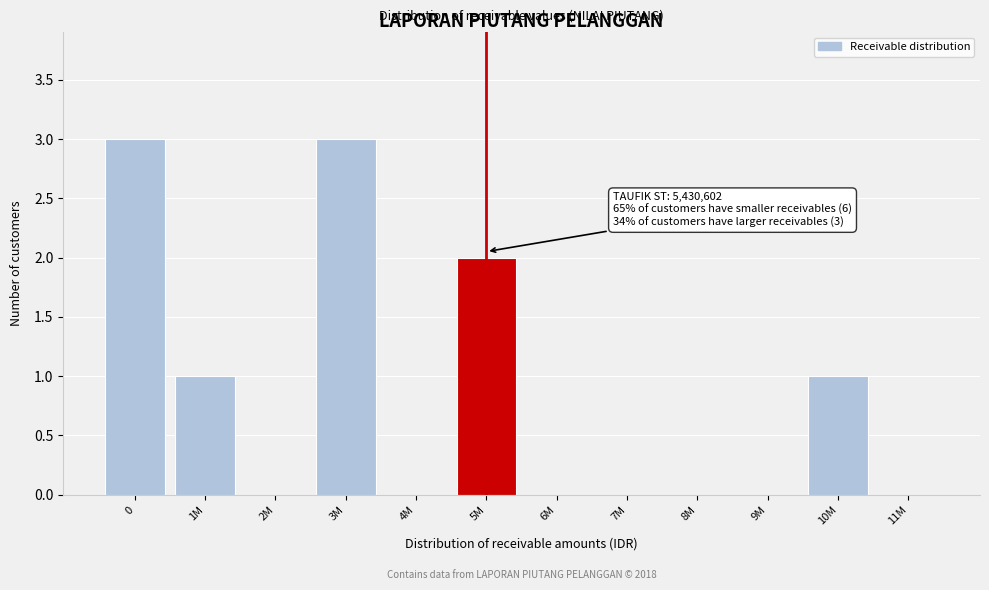

Reading left to right, transcribe all the data shown in this chart.

0=3	1M=1	2M=0	3M=3	4M=0	5M=2	6M=0	7M=0	8M=0	9M=0	10M=1	11M=0